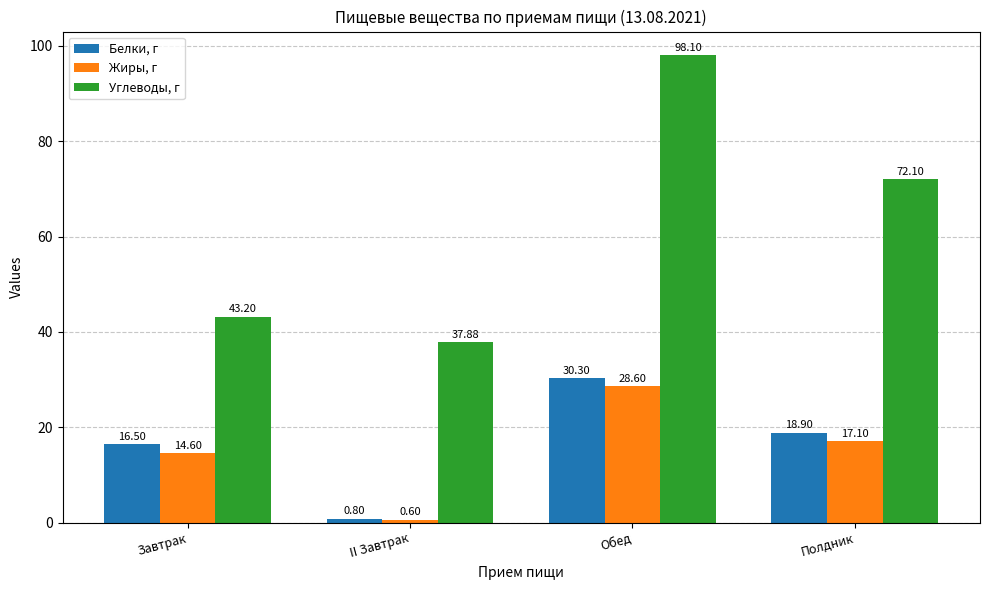

What is the smallest value displayed?

0.6